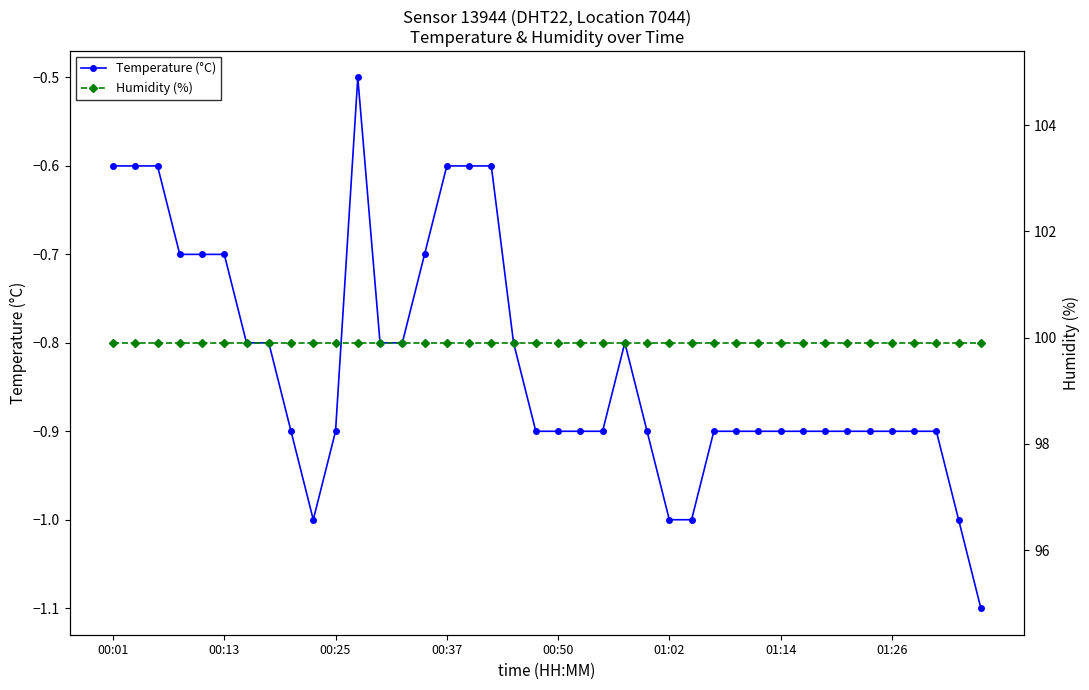

Which series has the largest total across all categories?

Humidity (%)